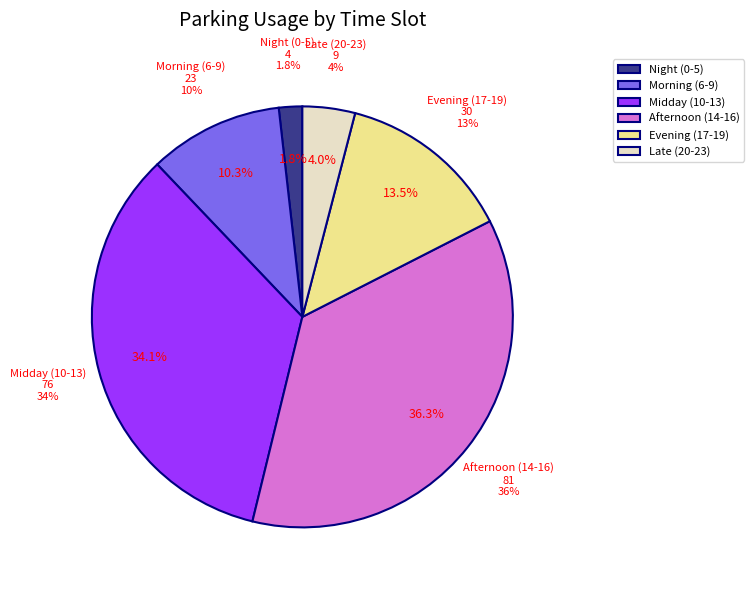

What is the change in value from 0 to 16?

+8